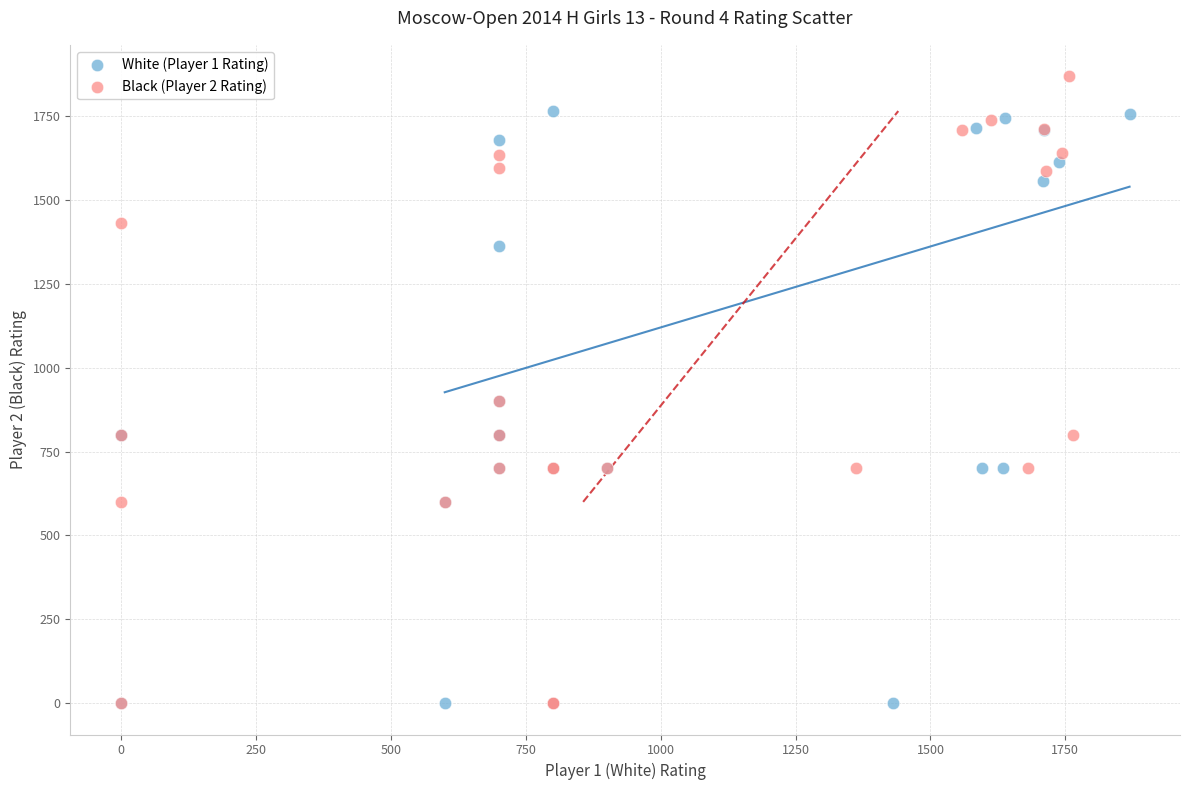

Which series reaches the maximum Y coordinate?

Black (Player 2 Rating)